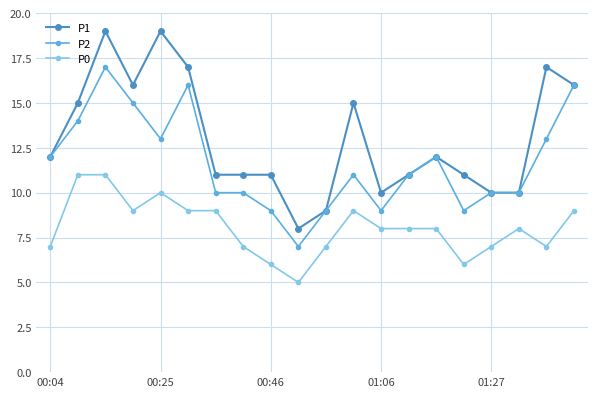

What is the minimum value shown in the chart?

5